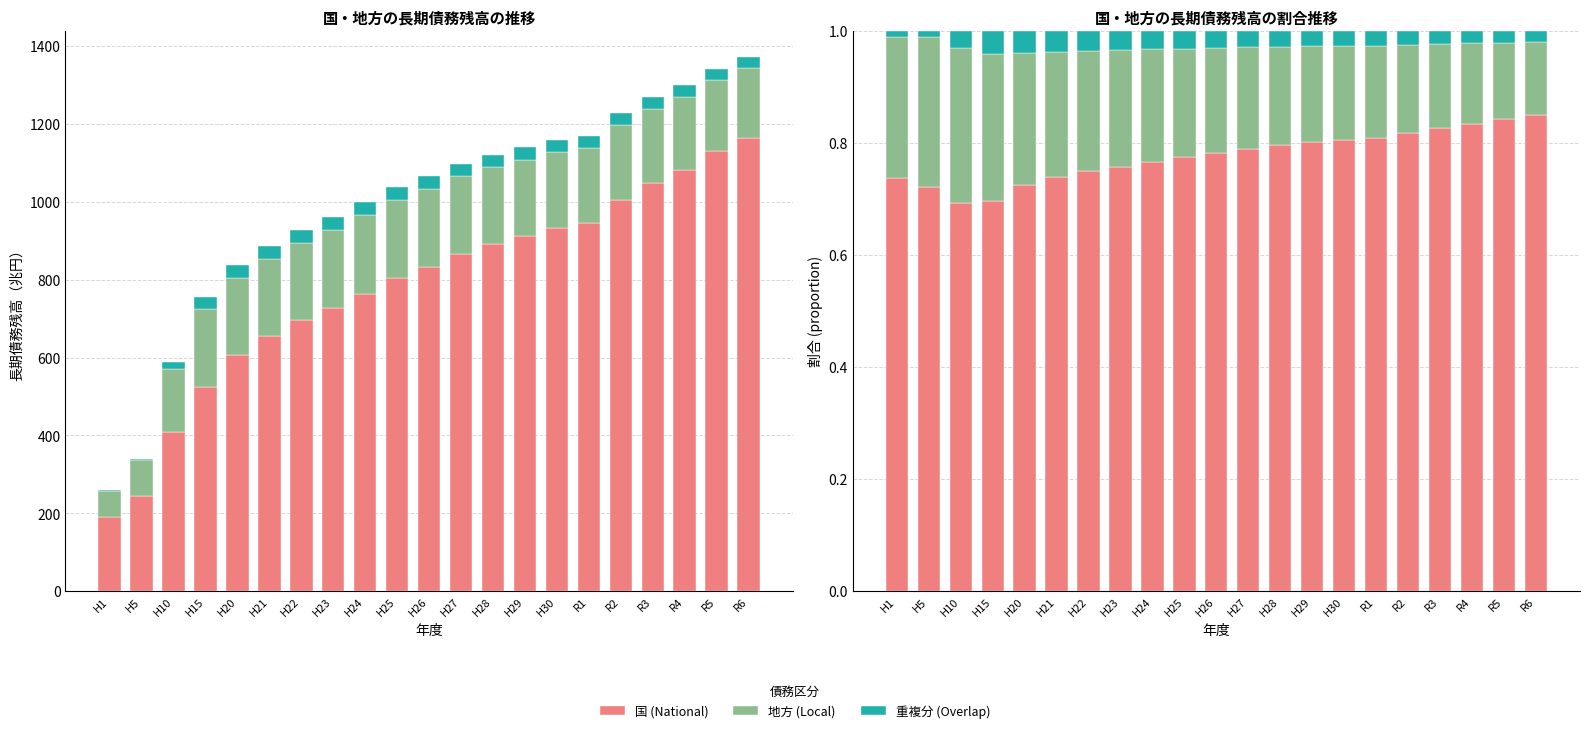

The value of 重複分 (Overlap) at H5 is 0.0. True or false?

True